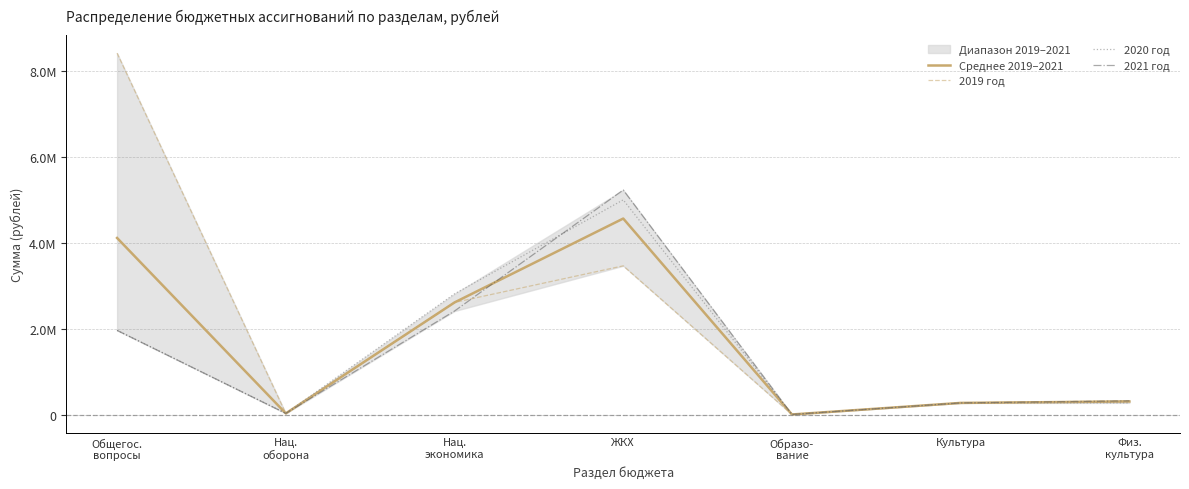

Is it true that 2021 год equals 2580.0 at Образо-
вание?

True